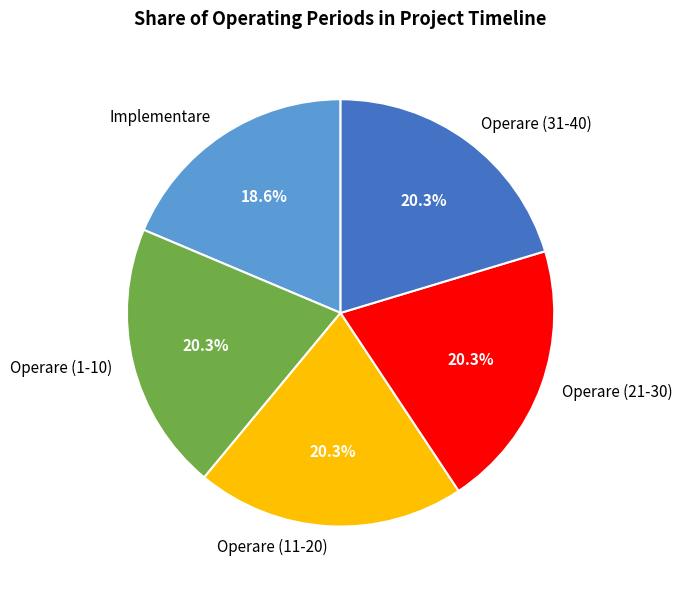

What is the smallest slice in the pie chart?

Implementare